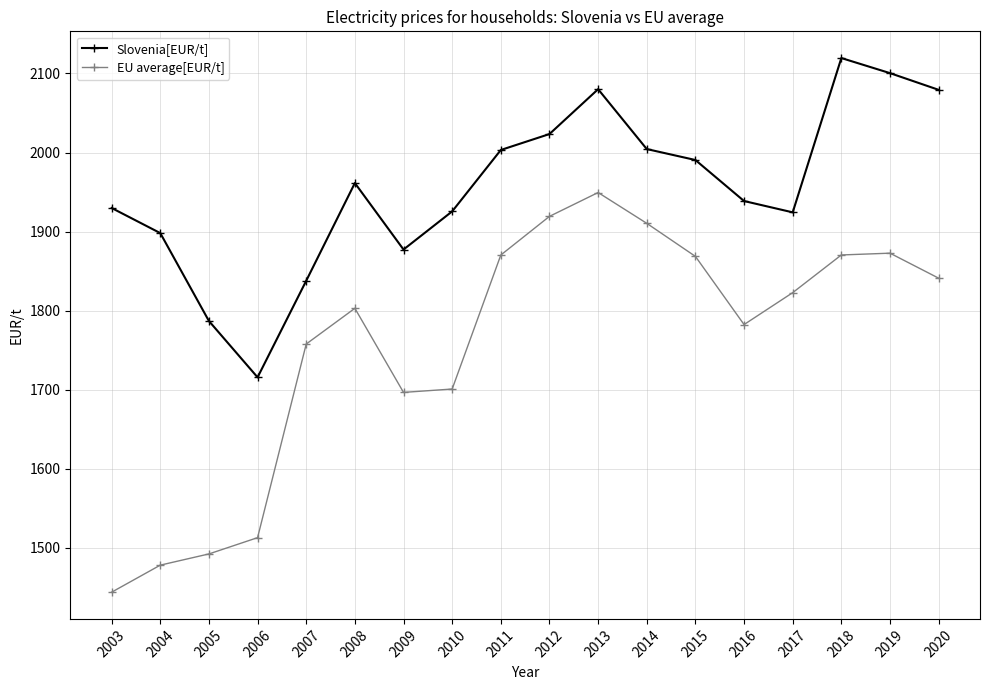

Is it true that Slovenia[EUR/t] equals 2832.7 at 2005?

False